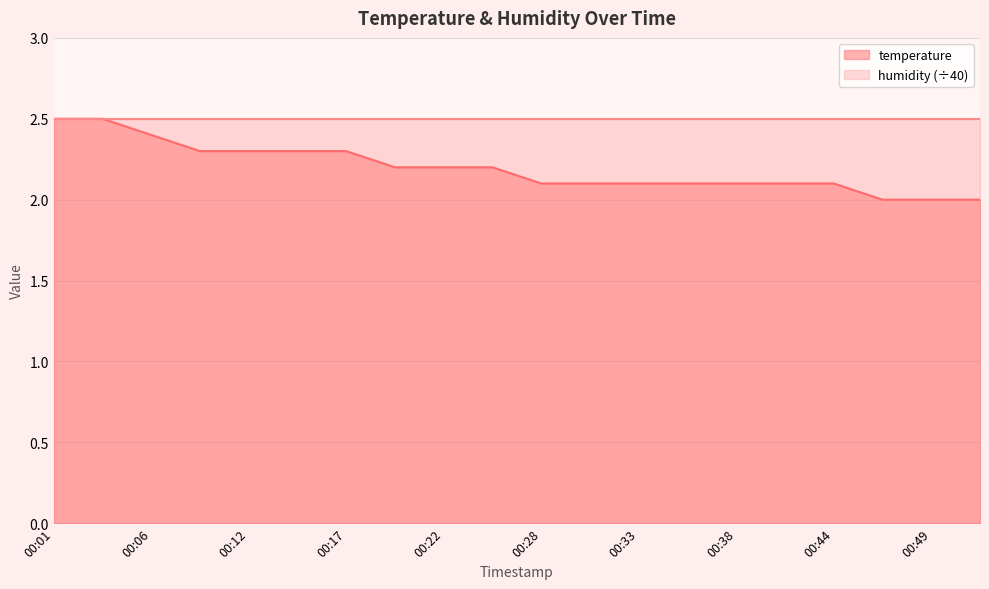

What is the value of the 19th point from the left?

2.0